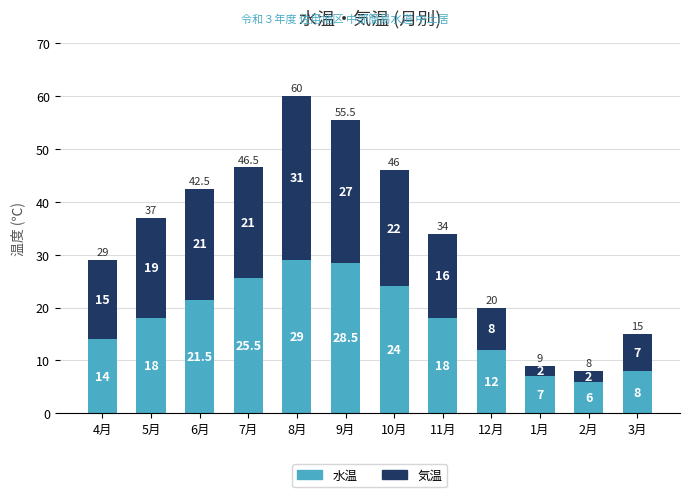

At which category is the sum across all series the highest?

8月